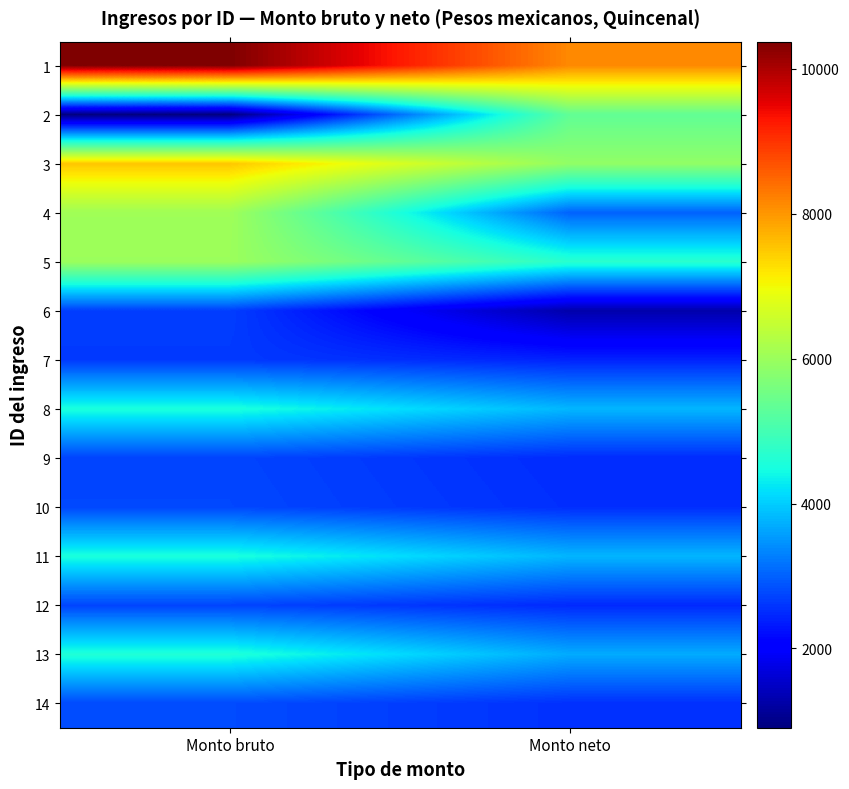

Reading right to left, transcribe all the data shown in this chart.

1: Monto neto=8136.3	Monto bruto=10376.0
2: Monto neto=5338.8	Monto bruto=905.1
3: Monto neto=5888.9	Monto bruto=7525.1
4: Monto neto=3006.9	Monto bruto=6051.6
5: Monto neto=4690.7	Monto bruto=6006.6
6: Monto neto=1274.4	Monto bruto=2676.8
7: Monto neto=2420.4	Monto bruto=2631.3
8: Monto neto=3796.9	Monto bruto=4545.0
9: Monto neto=2496.2	Monto bruto=2736.1
10: Monto neto=2525.6	Monto bruto=2758.5
11: Monto neto=3786.2	Monto bruto=4530.0
12: Monto neto=2484.1	Monto bruto=2734.9
13: Monto neto=3689.0	Monto bruto=4582.6
14: Monto neto=2546.9	Monto bruto=2797.4